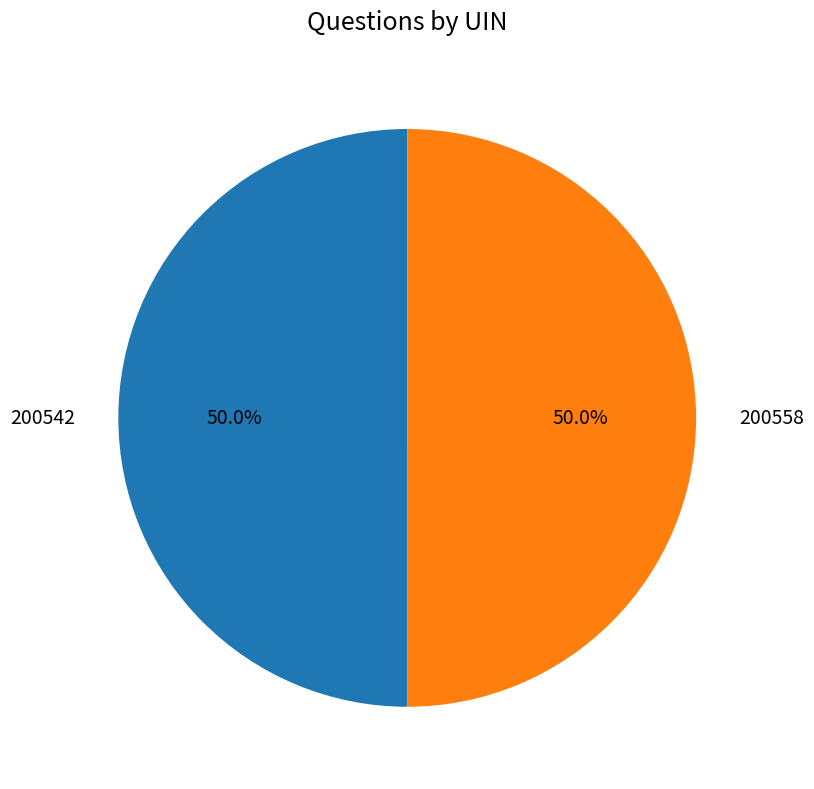

True or false: 200558 accounts for 50% of the total.

True